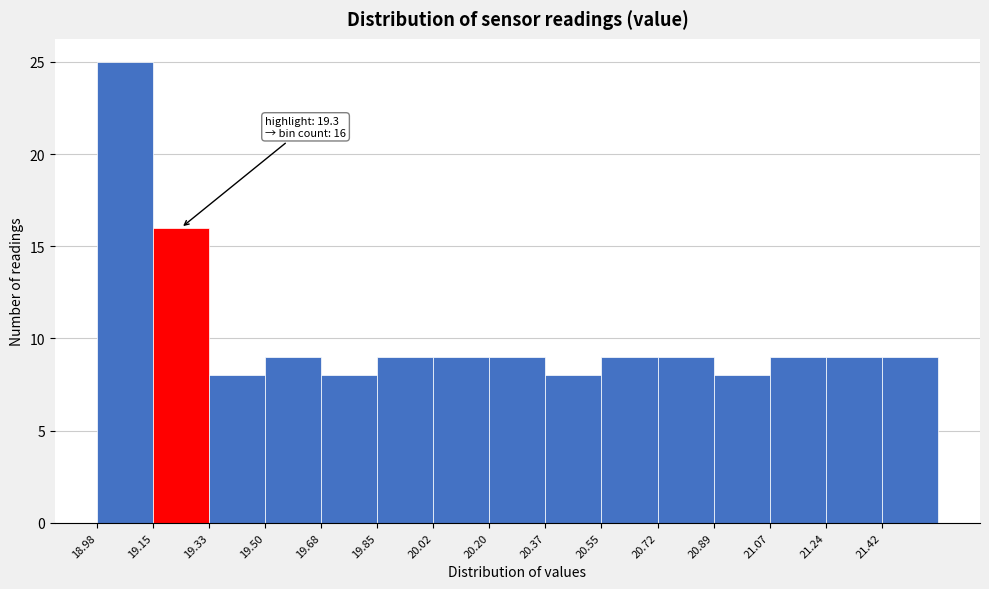

Which range on the x-axis has the tallest bar?

18.980 to 19.154